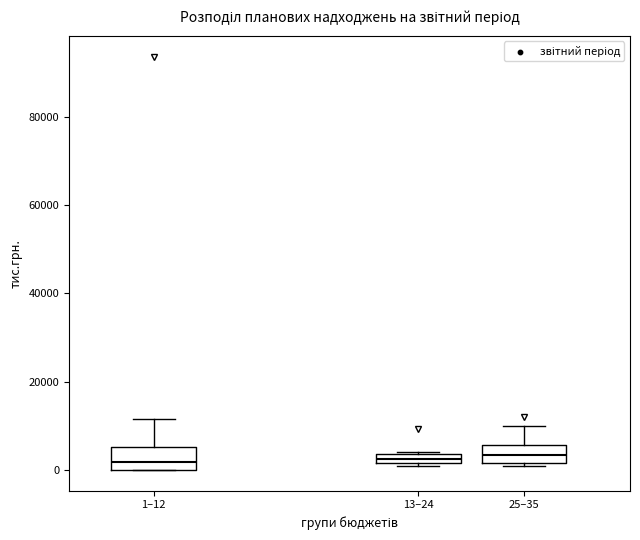

Where does the upper whisker of the box for 25–35 end on the y-axis? The values are not printed on the chart, so give them approximately, as read against the axis.

10000